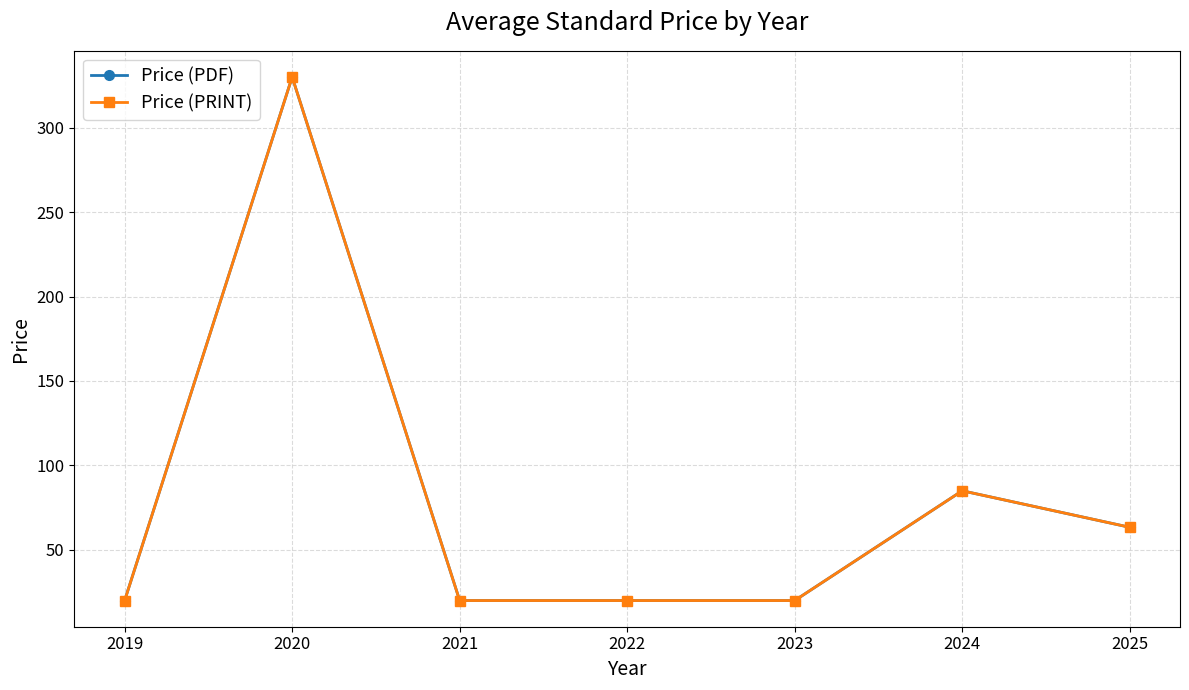

Is this an area chart (filled region under the line)?

No